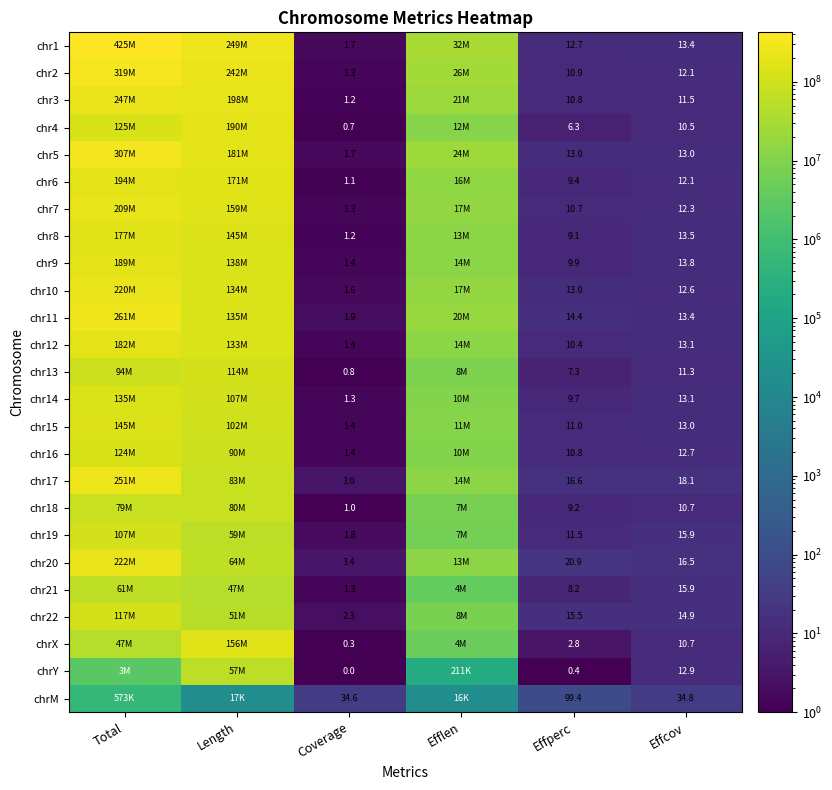

What is the difference between the chr13 values at Effcov and Effperc?

4.0